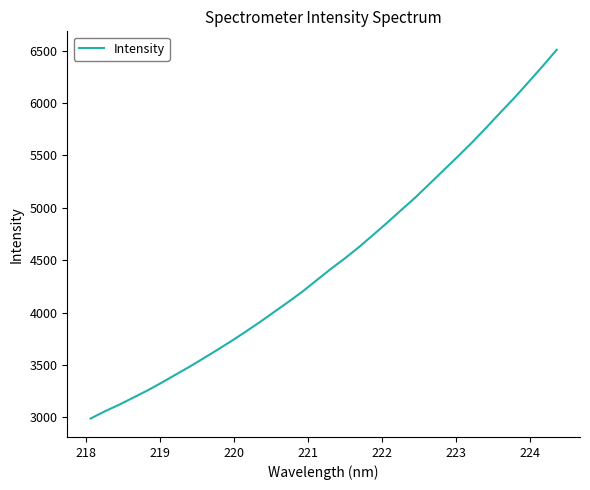

What is the greatest value displayed?

6509.0